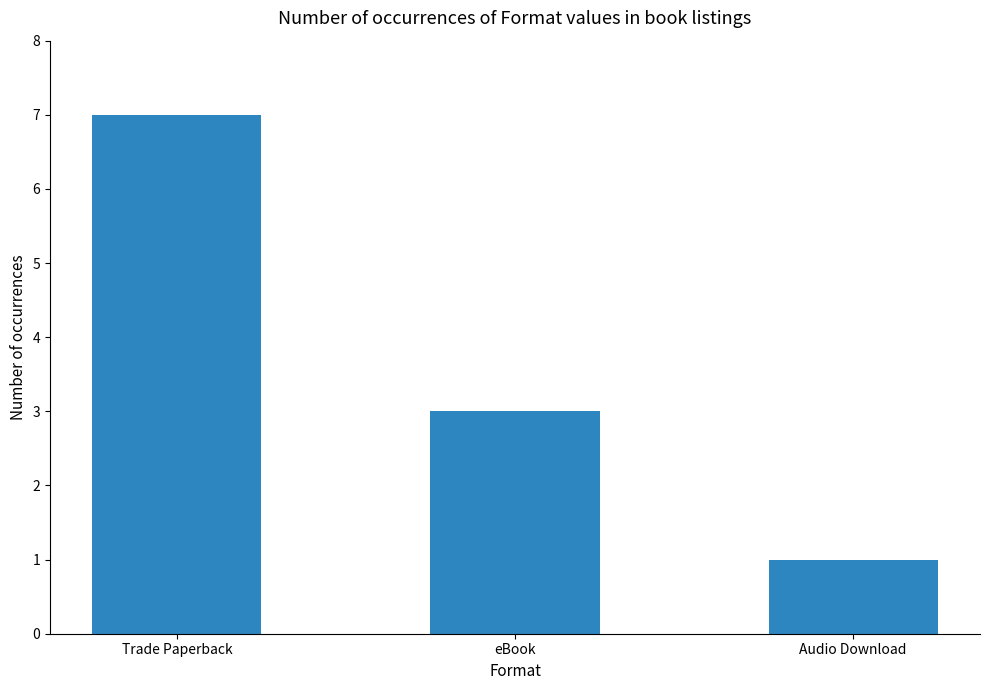

What is the sum of the values at eBook and Audio Download?

4